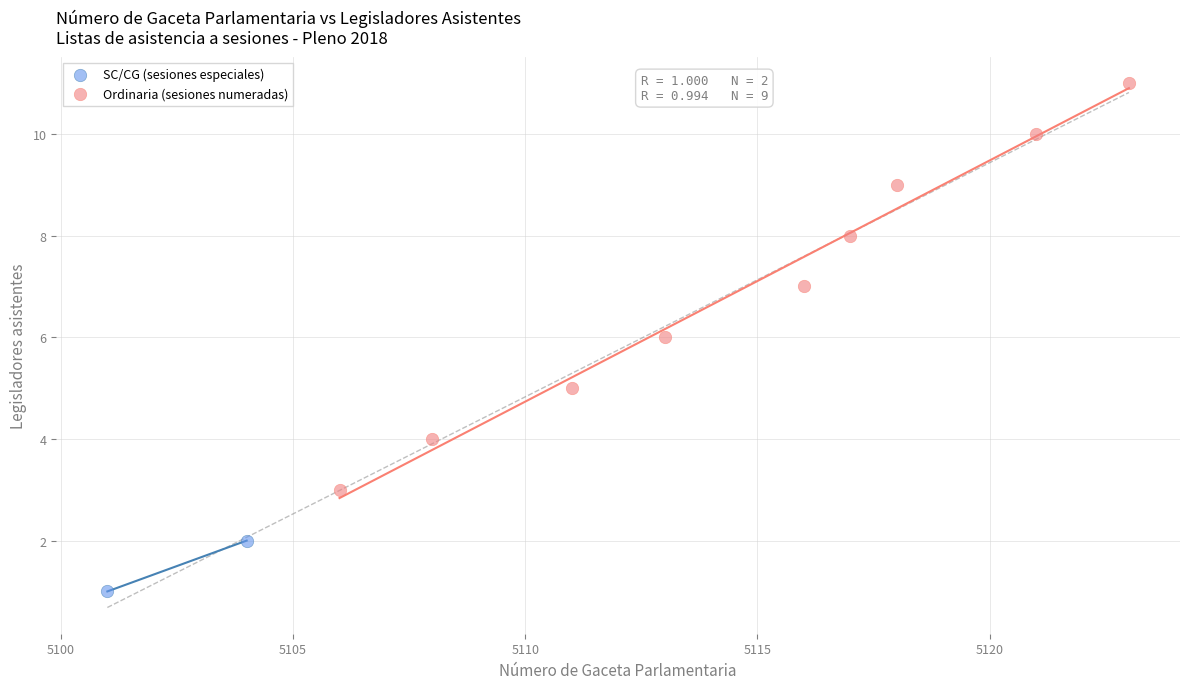

What are all the series names shown in the legend?

SC/CG (sesiones especiales), Ordinaria (sesiones numeradas)